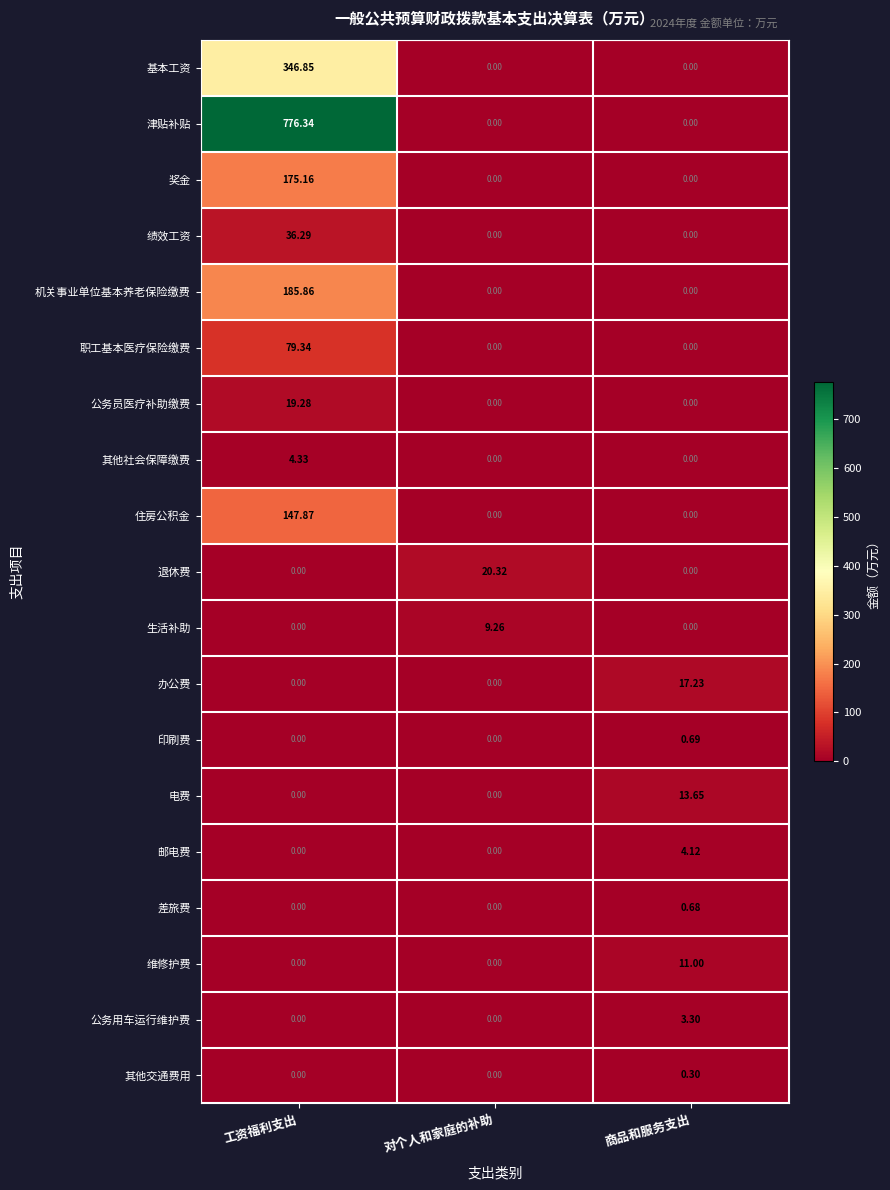

Which category has the highest value across all series?

工资福利支出